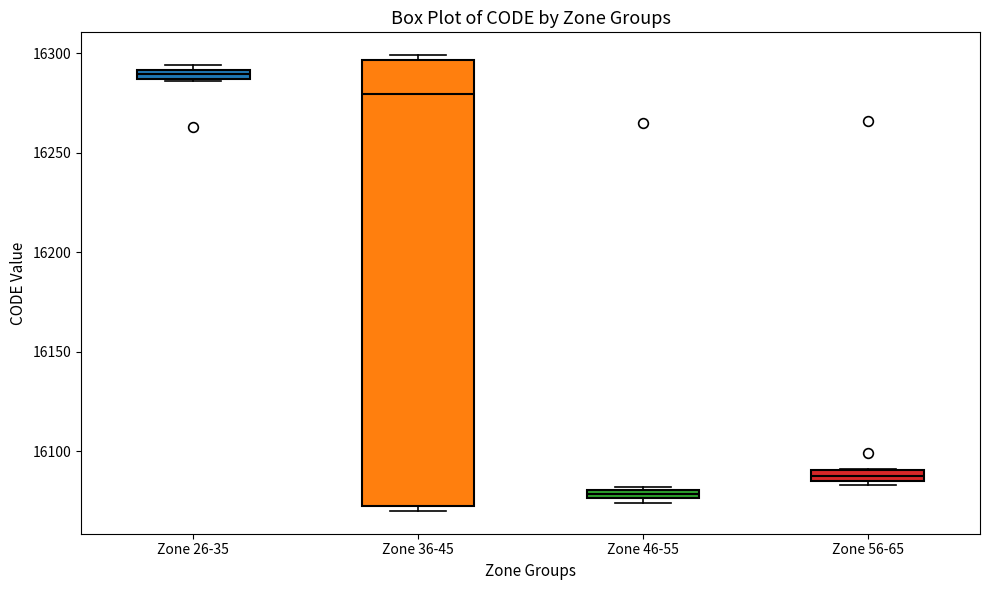

Which box's median line is the lowest?

Zone 46-55